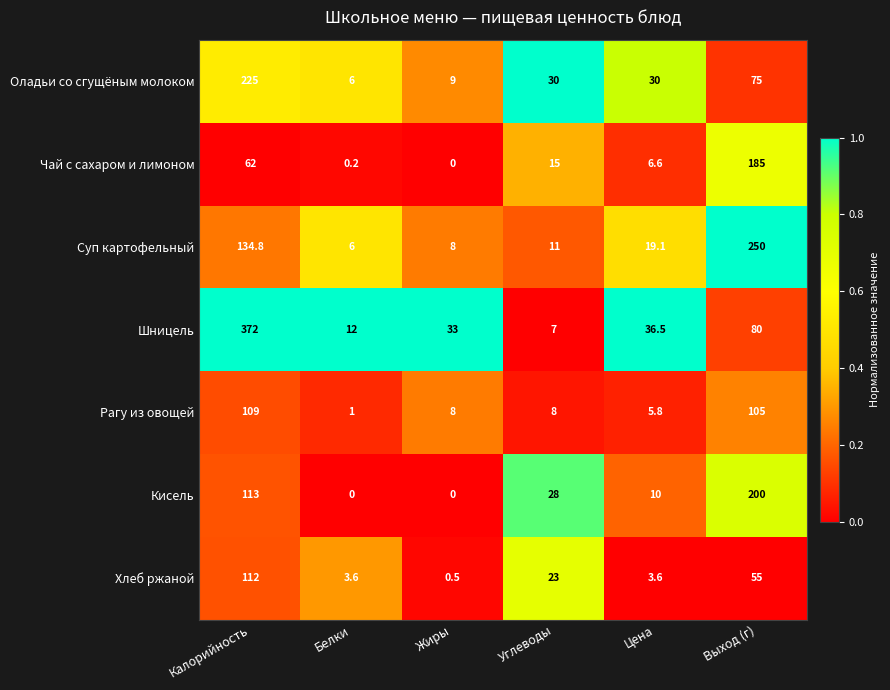

What is the difference between the Хлеб ржаной values at Цена and Выход (г)?

51.4